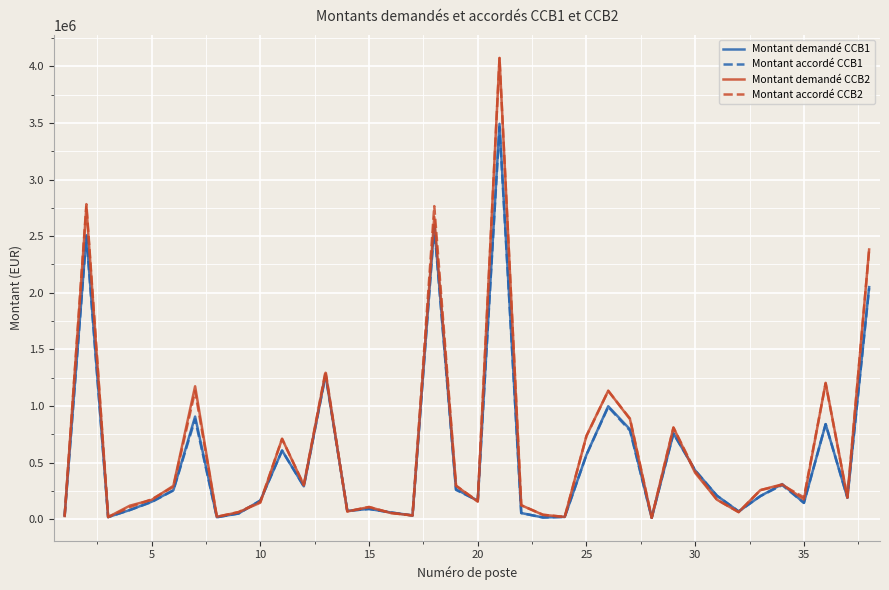

Between 25 and 30, which series saw the biggest shift?

Montant demandé CCB2